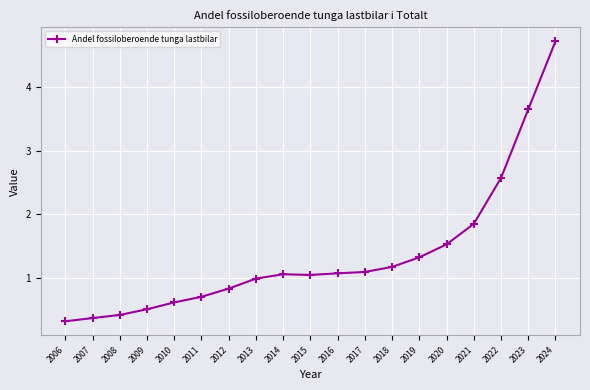

True or false: there are more than 0 points higher than both neighbors.

True